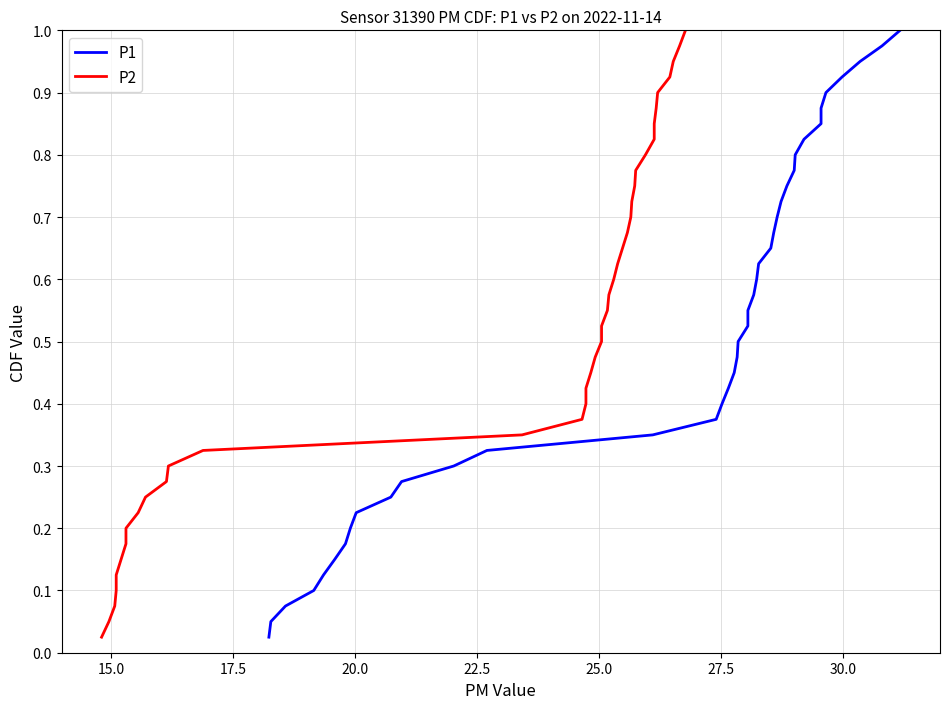

At 17.5, list the series in order from smallest to largest.

P1, P2